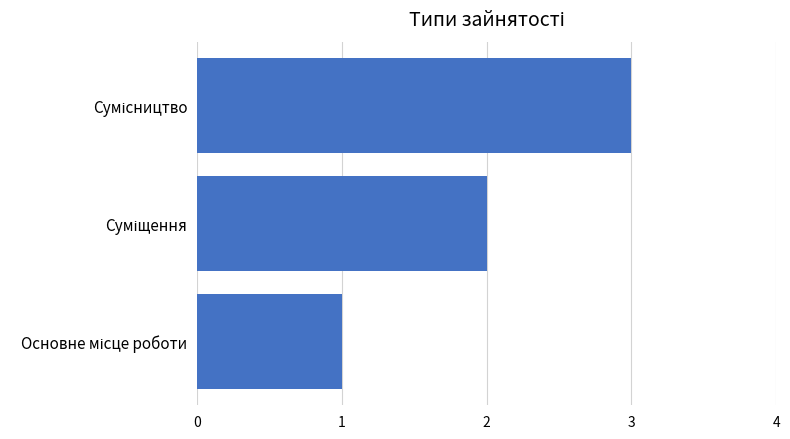

What is the greatest value displayed?

3